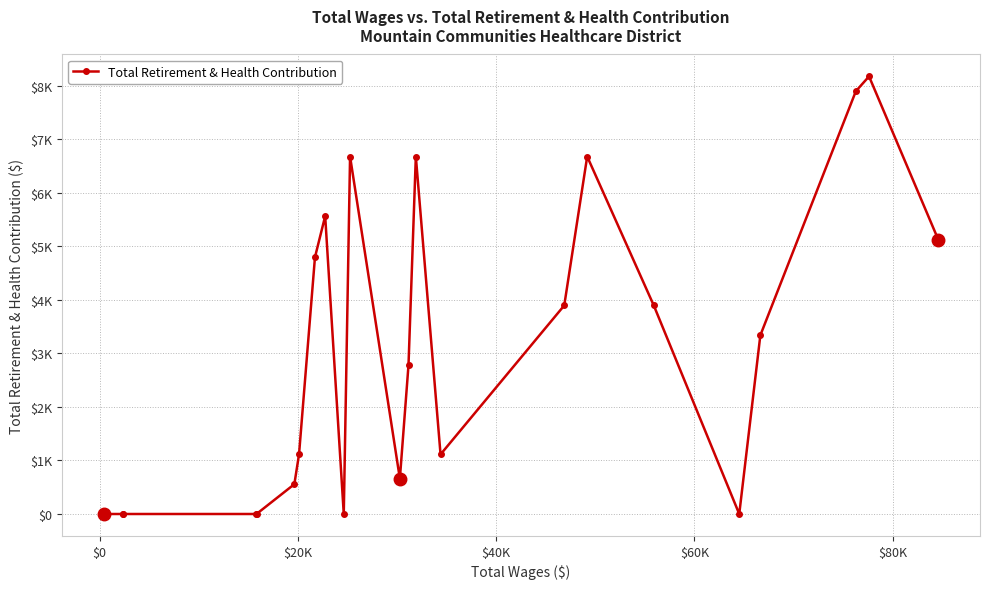

How many interior local peaks (higher than both neighbors) does the data have?

5